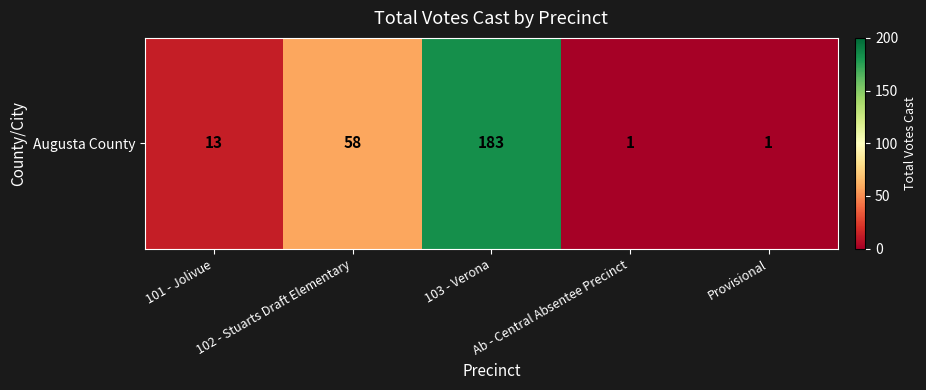

Count the number of values greater than 13.

2